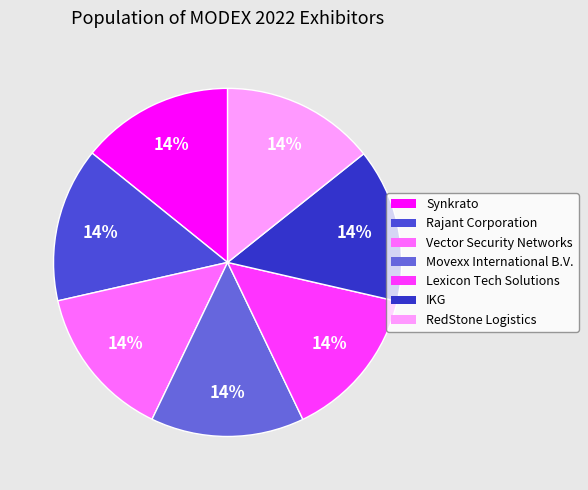

How many segments does this pie chart have?

7